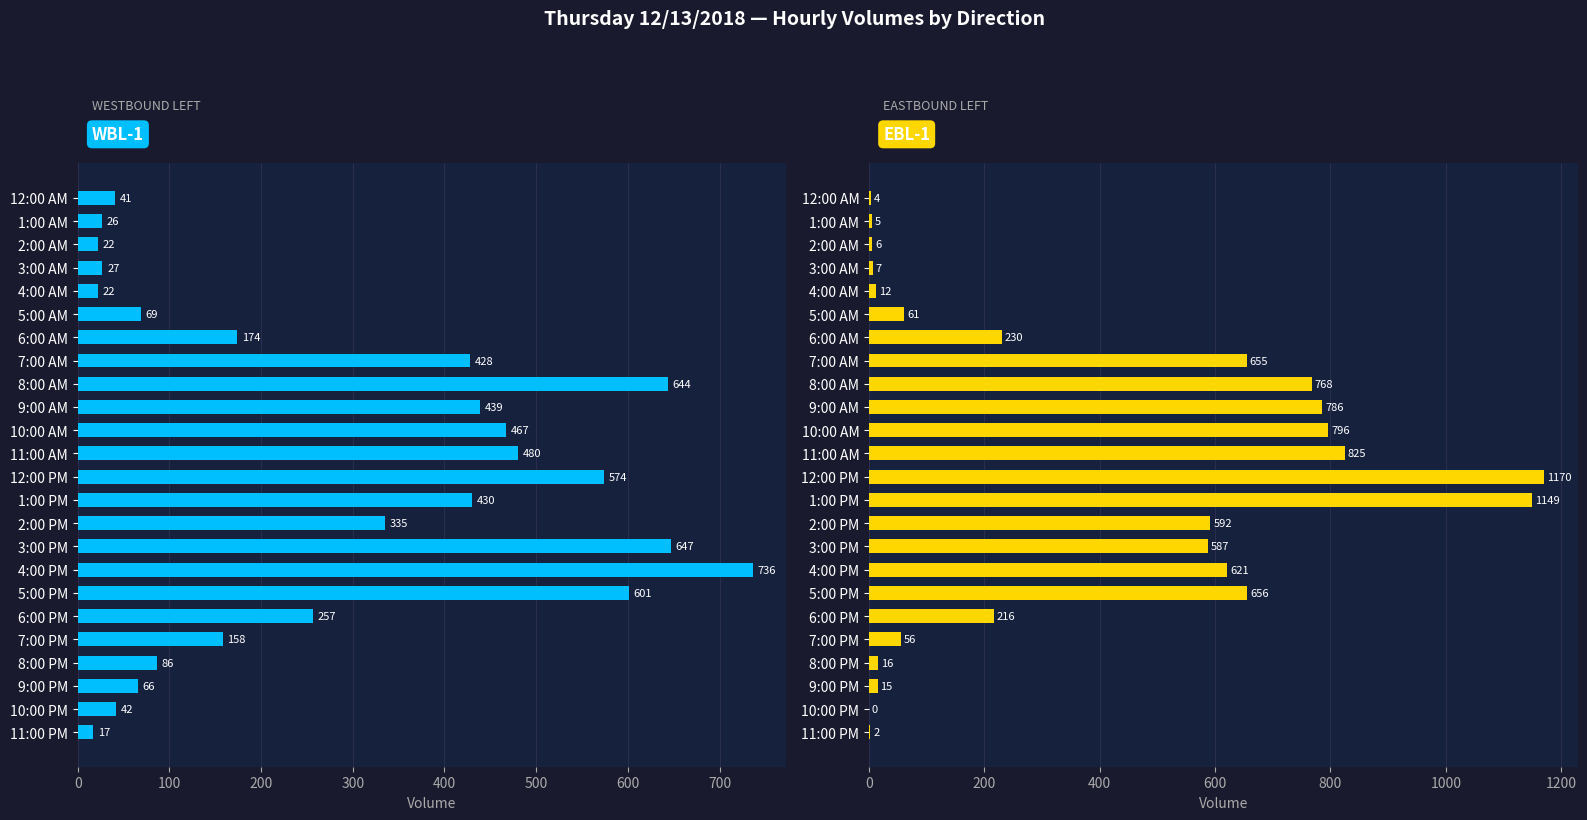

Rank the series at 6:00 AM from lowest to highest value.

WBL-1, EBL-1